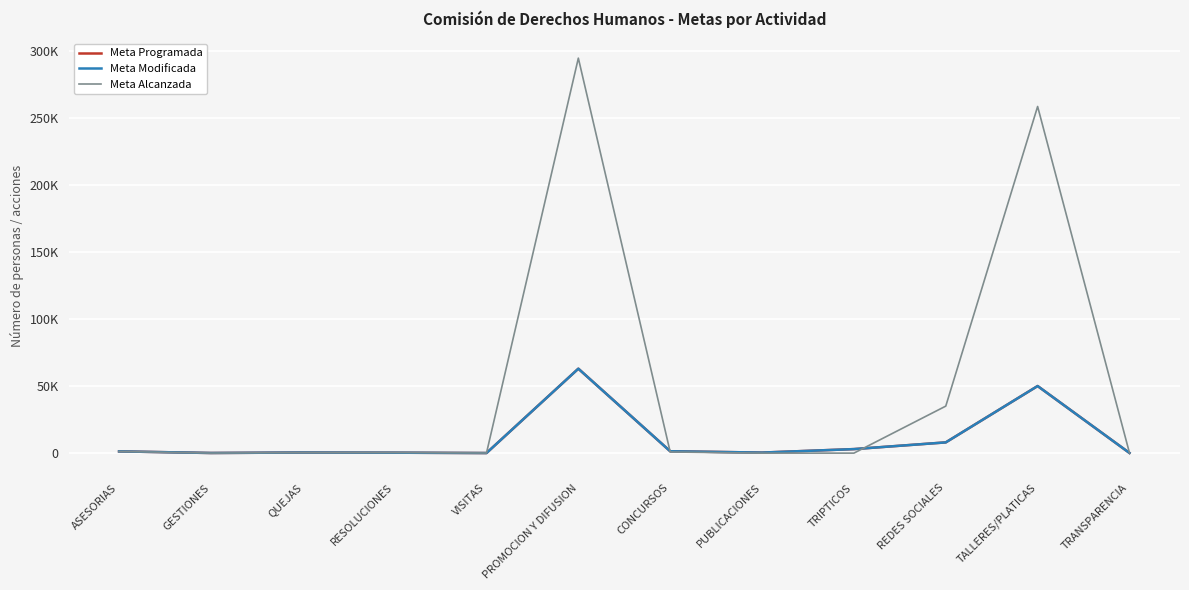

What is the difference between the maximum and minimum values in the Meta Alcanzada series?

294379